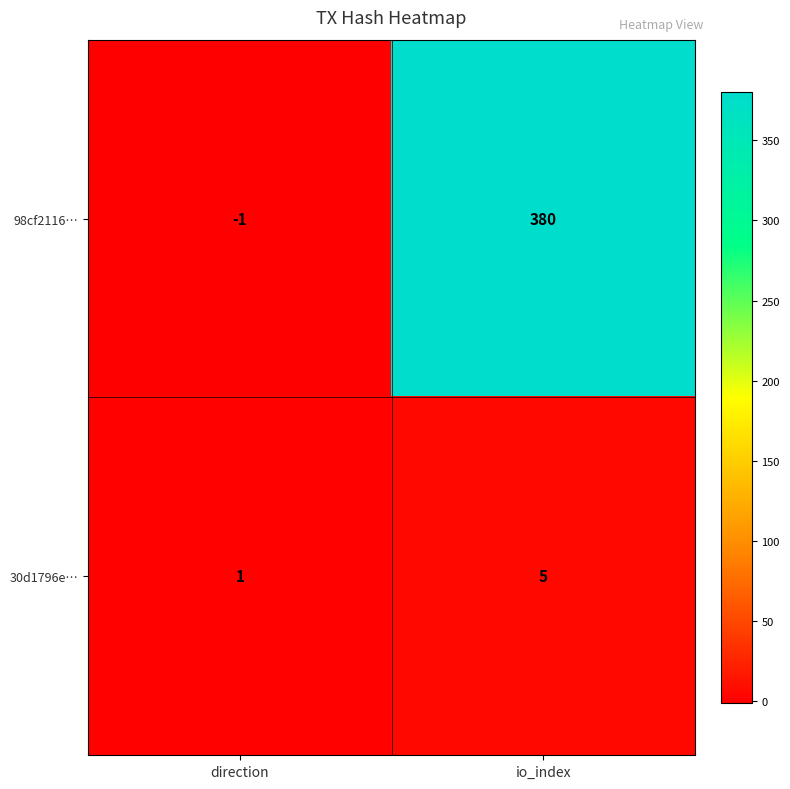

Reading left to right, extract all data points from this chart.

98cf2116…: -1	380
30d1796e…: 1	5